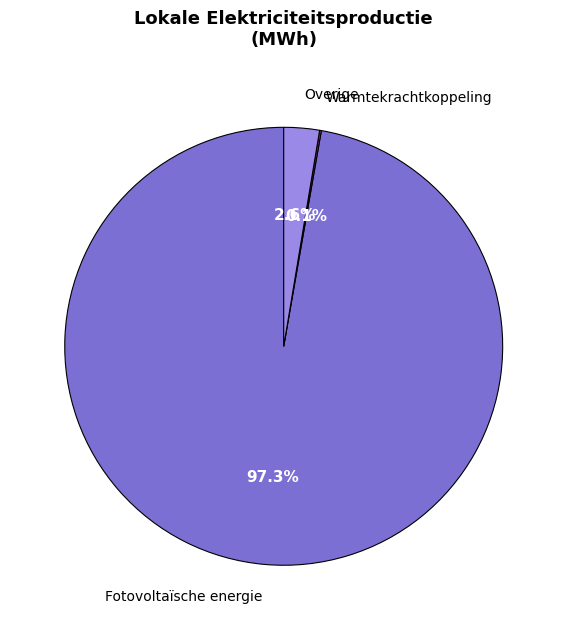

Is there any slice that represents more than half of the pie?

Yes